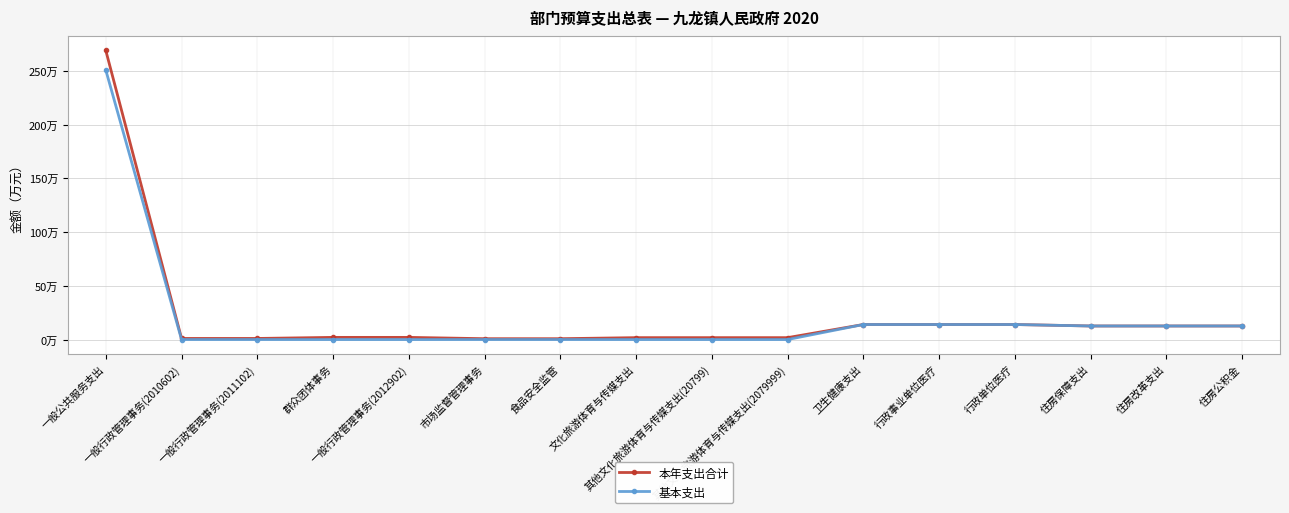

Does the chart have visible grid lines?

Yes